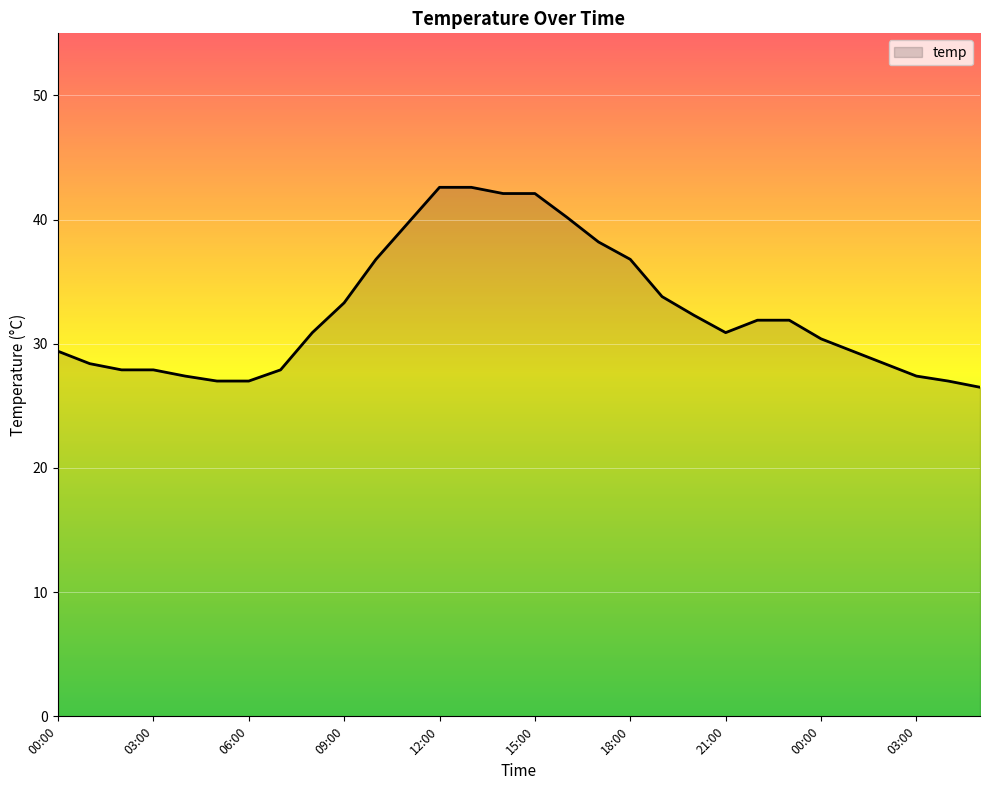

What is the difference between the maximum and minimum values?

16.1